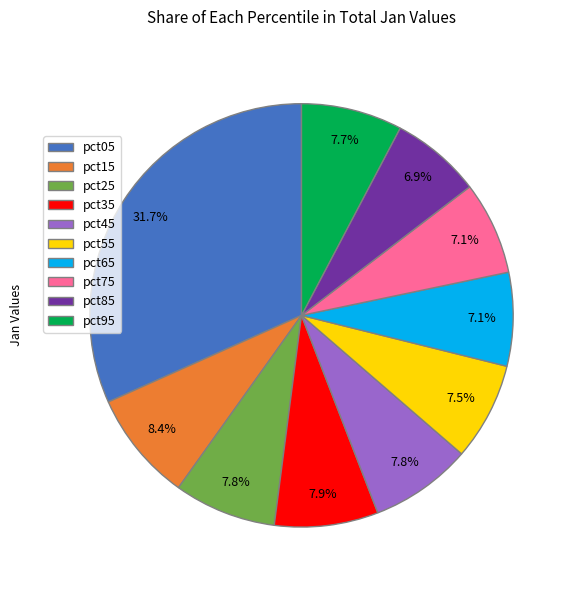

Which category has the biggest portion of the pie?

pct05